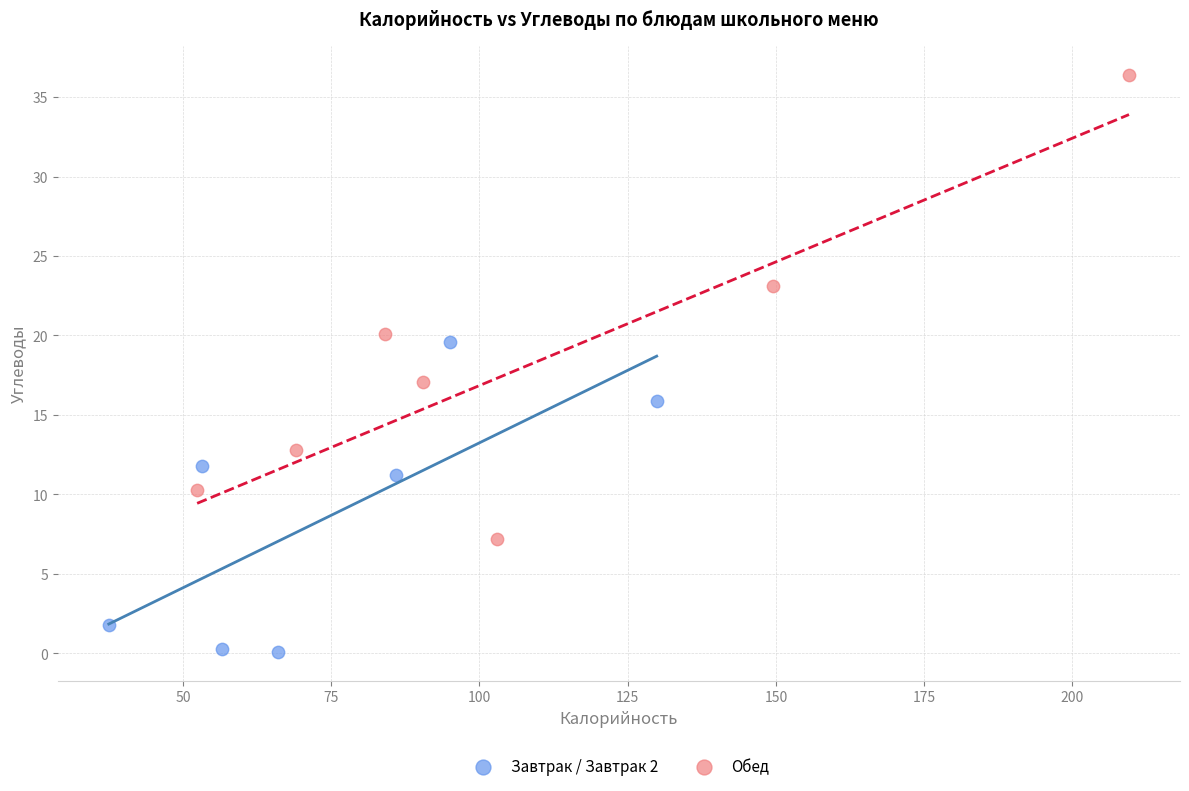

Which series has the largest Y range (max minus min)?

Обед